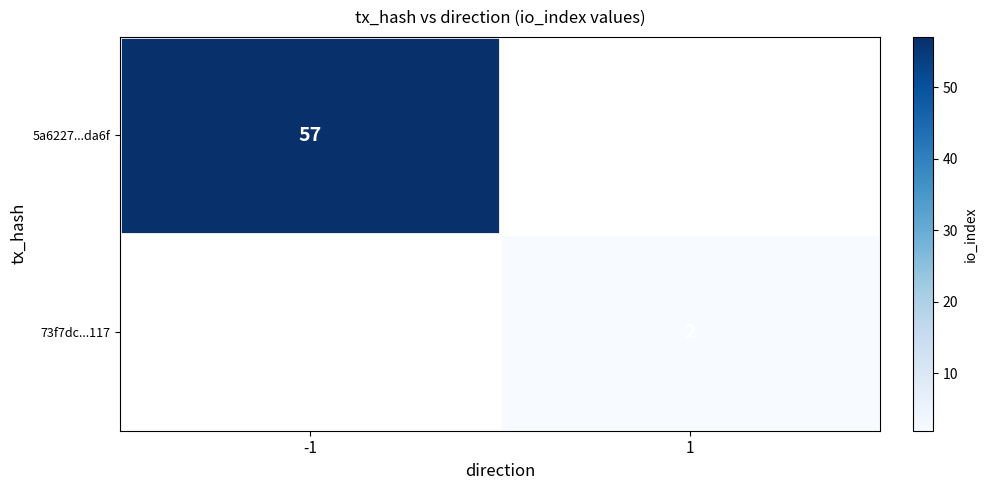

How many categories are shown in the chart?

2